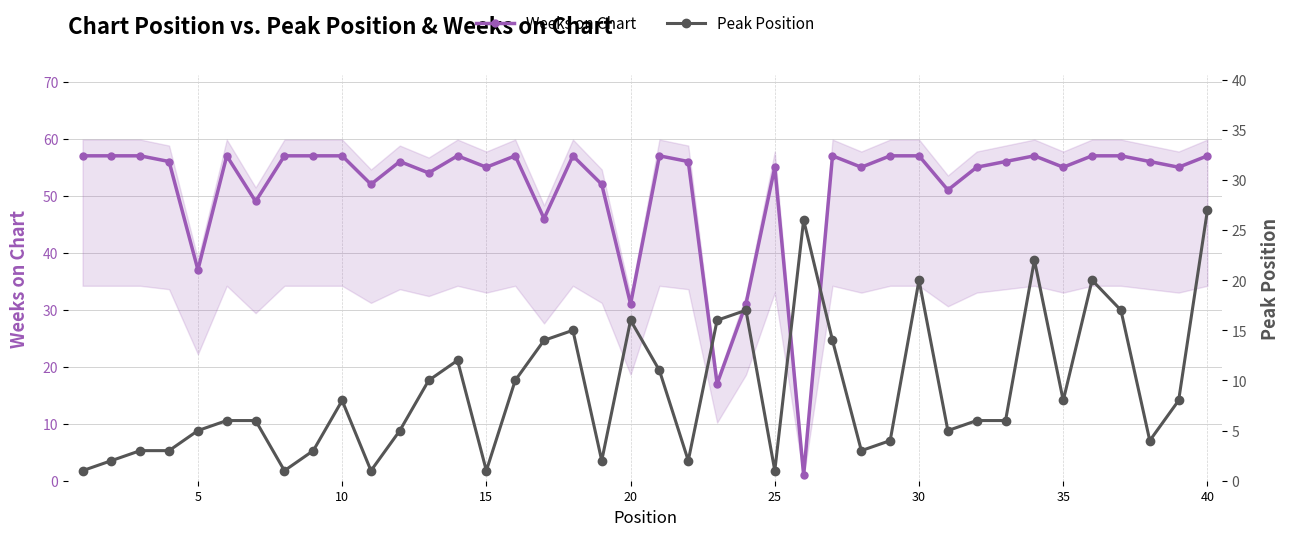

What is the highest value of the Weeks on Chart series?

57